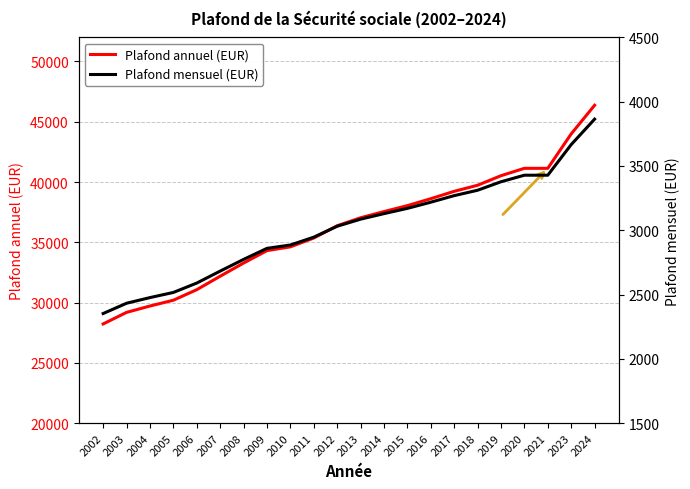

What is the spread (max minus min) of values at 2023?

40326